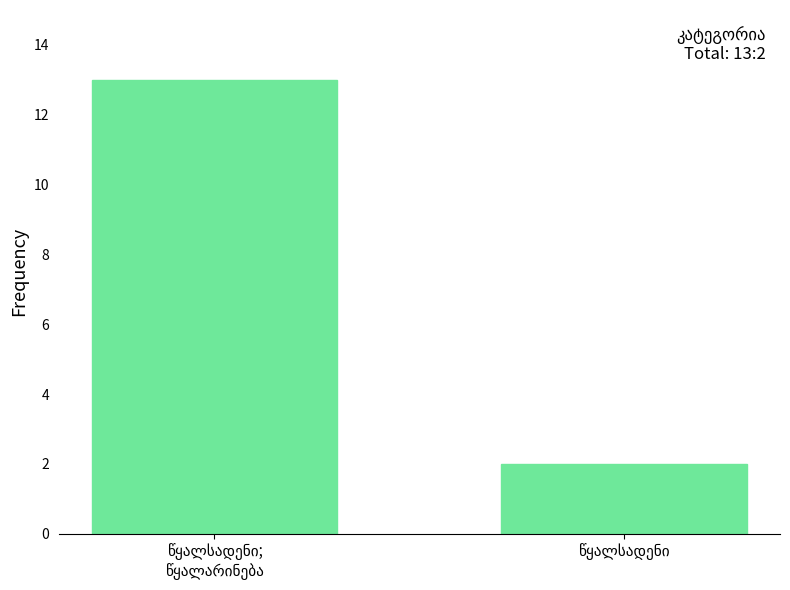

Reading left to right, what are all the values shown in this chart?

13	2